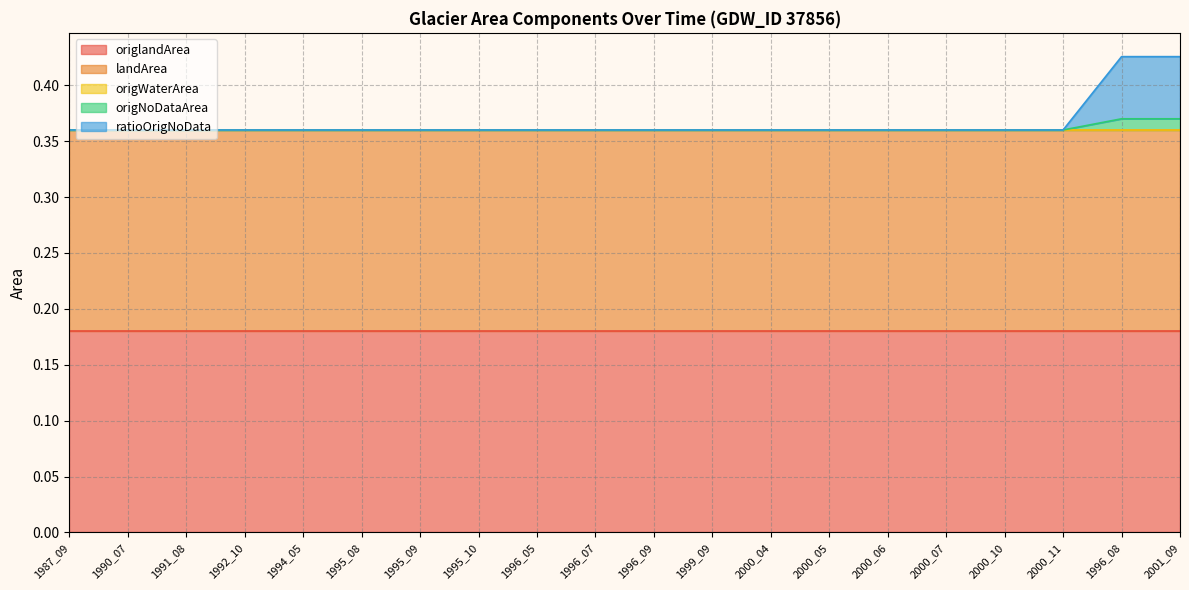

Is the value of origlandArea at 2000_10 greater than the value of landArea at 1992_10?

No